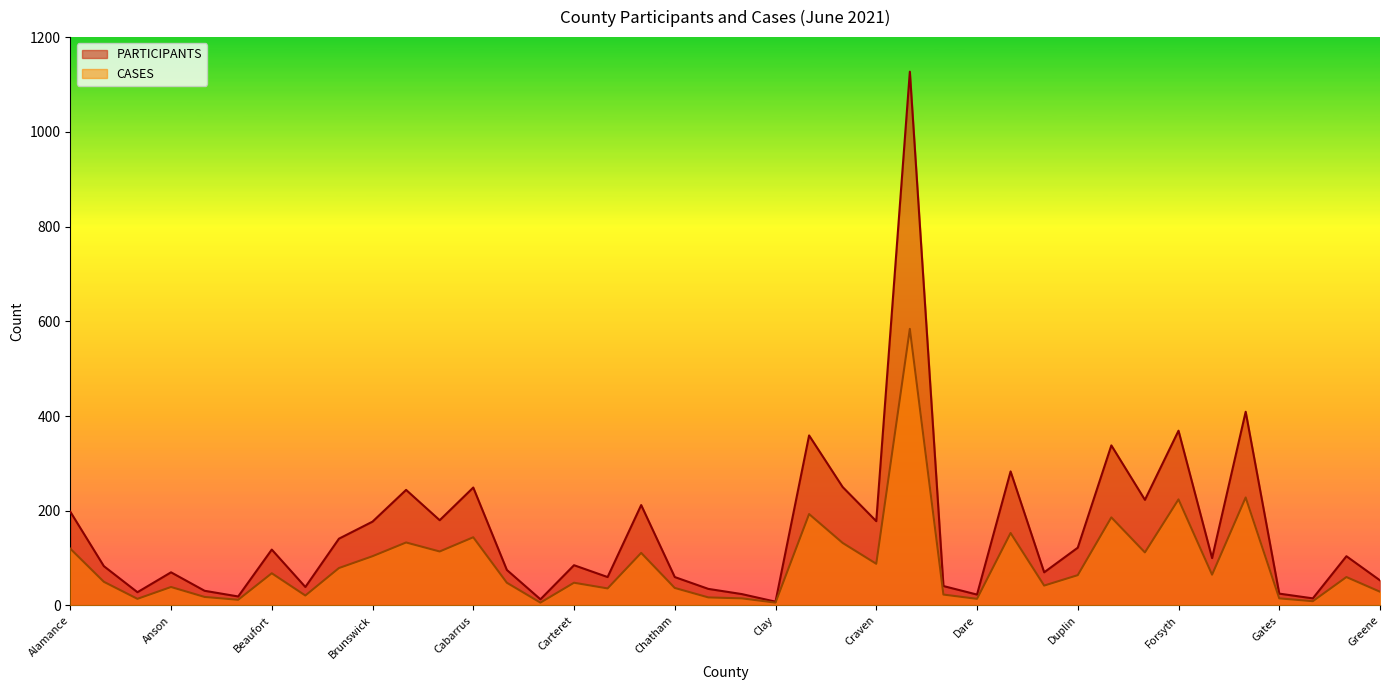

Where is PARTICIPANTS nearest to the value 567?

Gaston